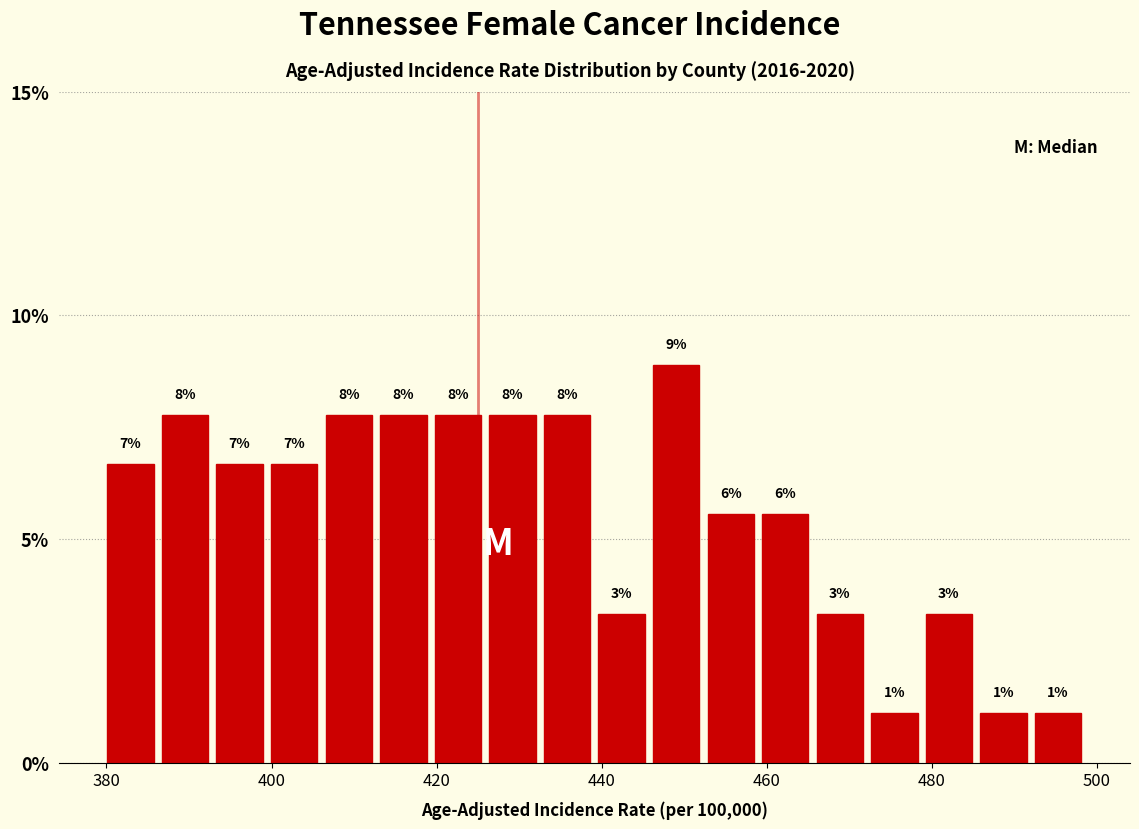

Read against the x-axis, roughly where is the centre of the tallest bar?

450